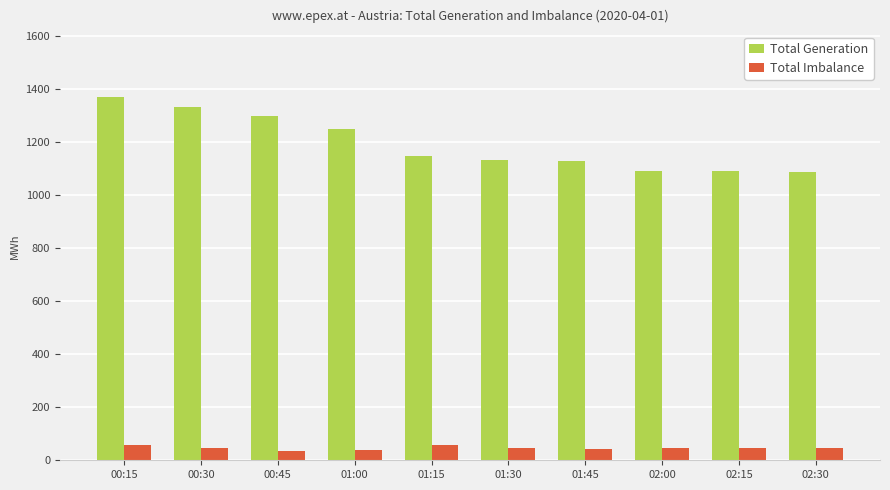

What is the difference between the maximum and minimum values in the Total Imbalance series?

25.3